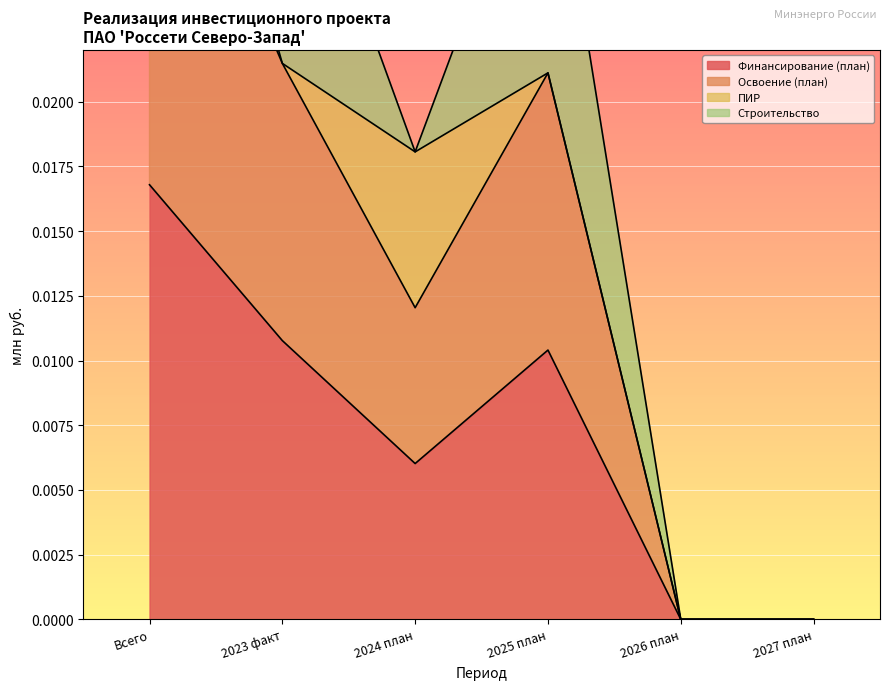

At how many categories does at least one series exceed 0?

4